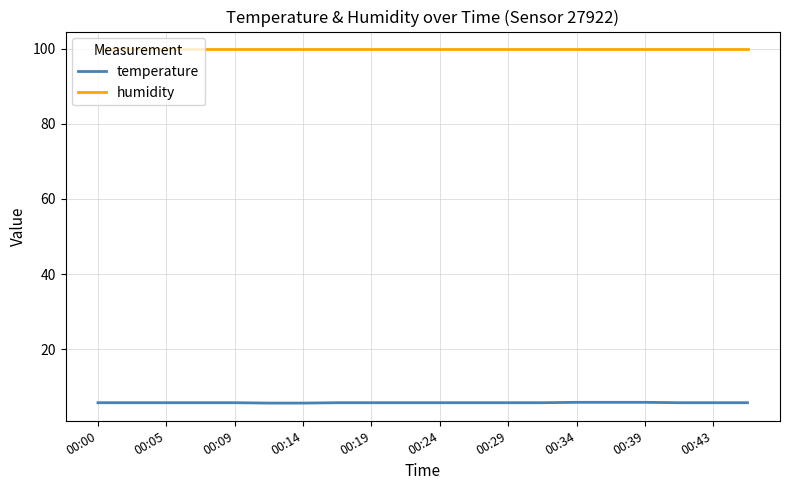

What is the maximum value for temperature?

5.8